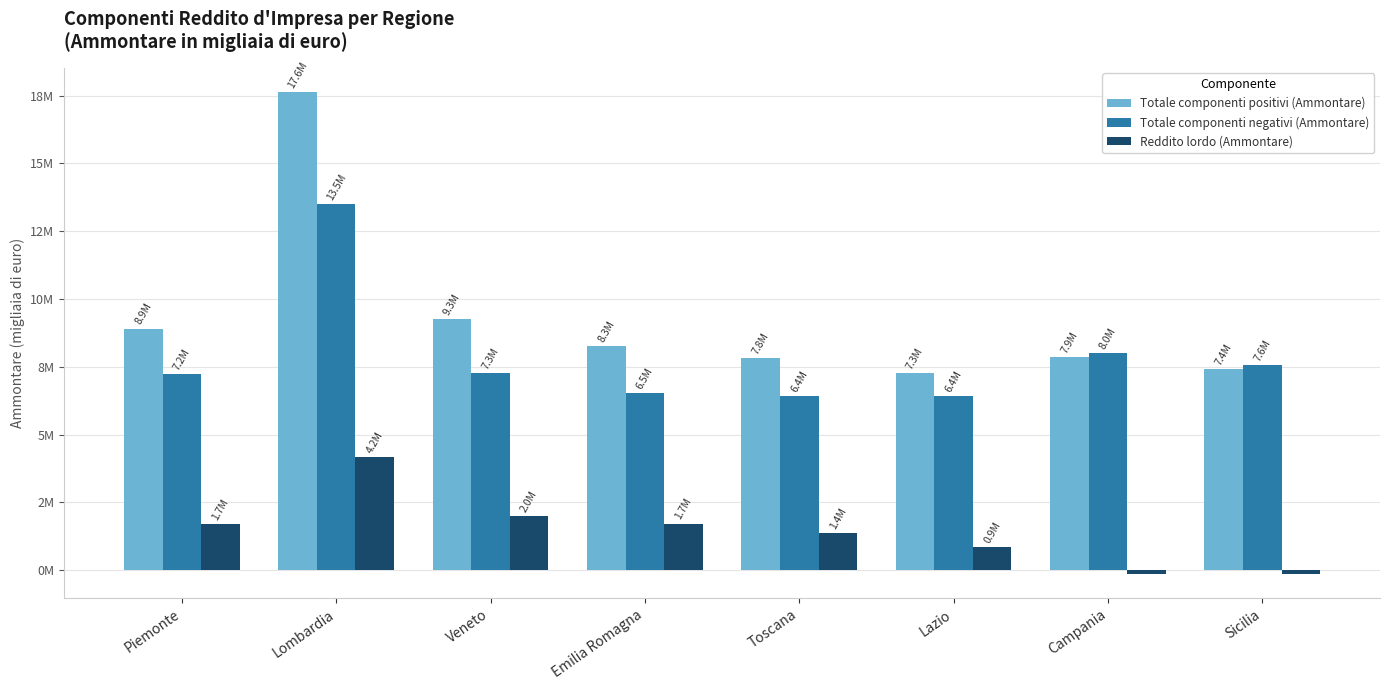

Reading left to right, what are all the values shown in this chart?

Totale componenti positivi (Ammontare): 8912559	17645628	9267521	8257046	7809392	7265294	7872762	7423078
Totale componenti negativi (Ammontare): 7221820	13487821	7259840	6534947	6433635	6409974	8000106	7566685
Reddito lordo (Ammontare): 1690763	4157826	2007690	1722105	1375753	855325	-127327	-143665